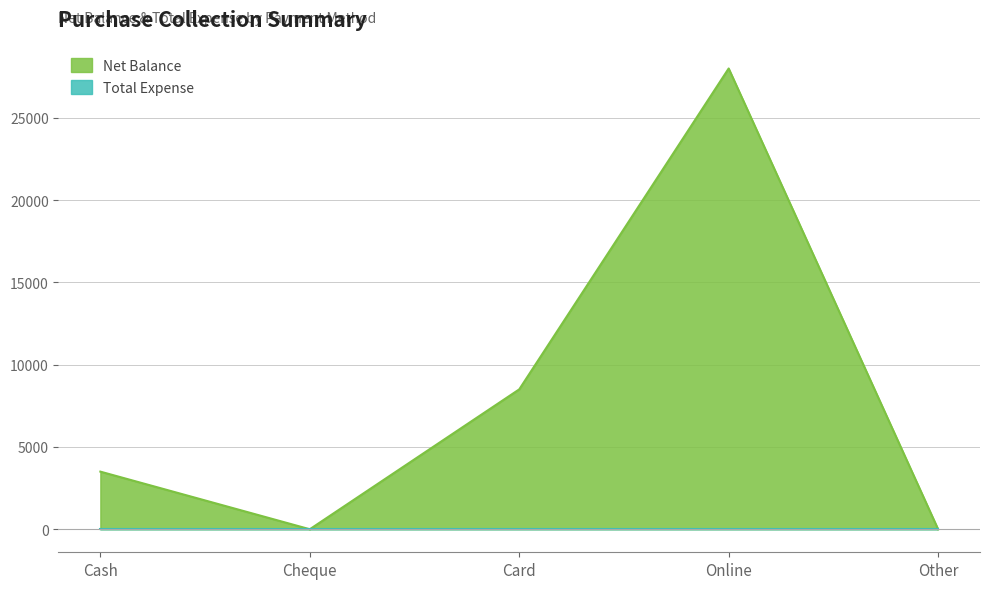

Where is the first local maximum?

Online